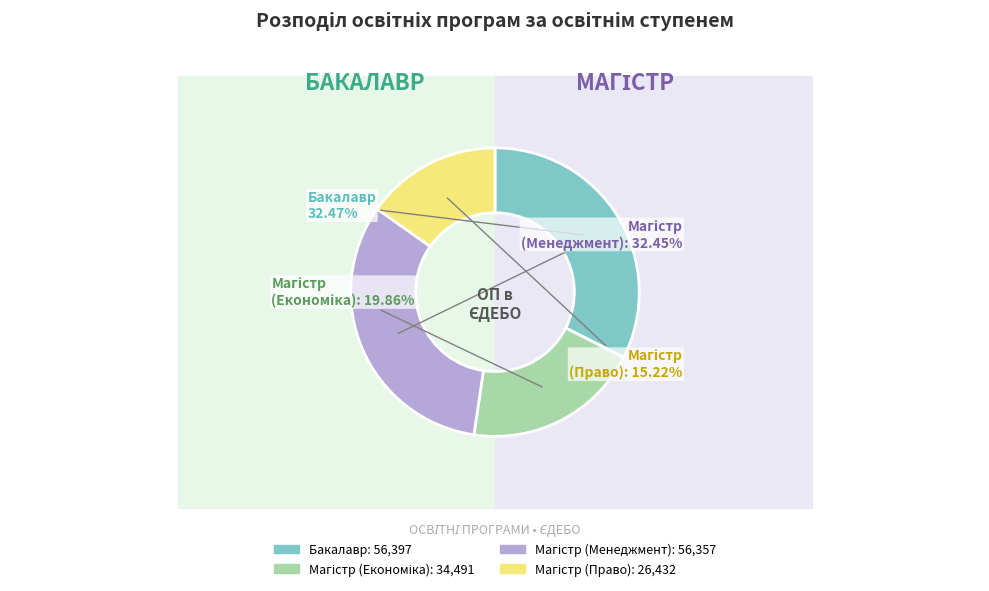

What is the smallest slice in the pie chart?

Магістр (Право)